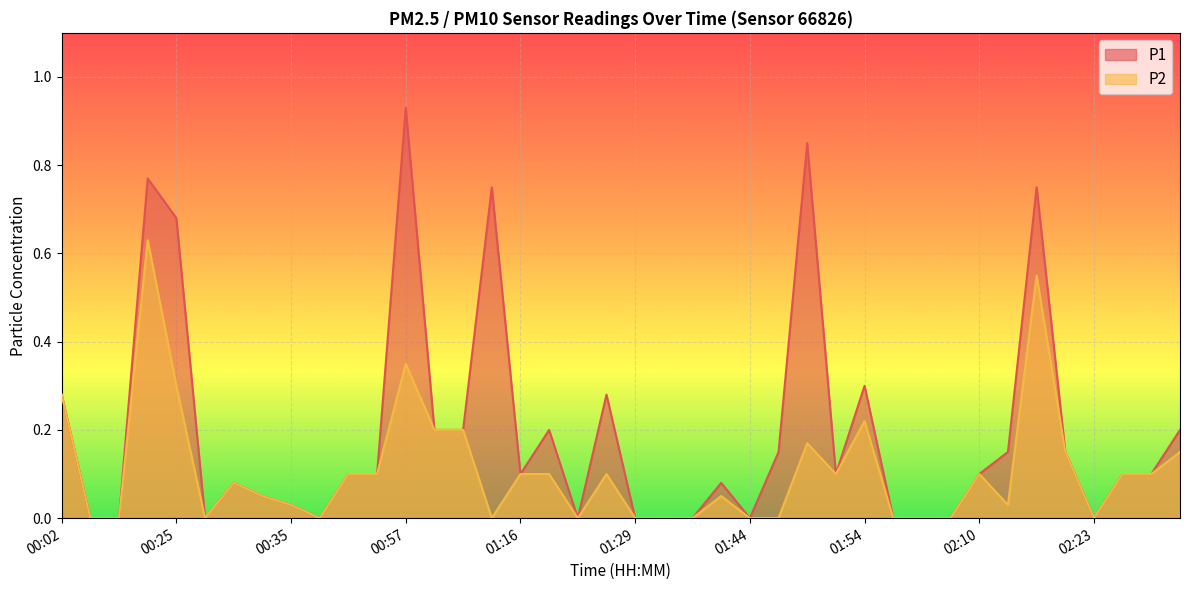

Is the value of P2 at 00:04 greater than the value of P1 at 01:51?

No